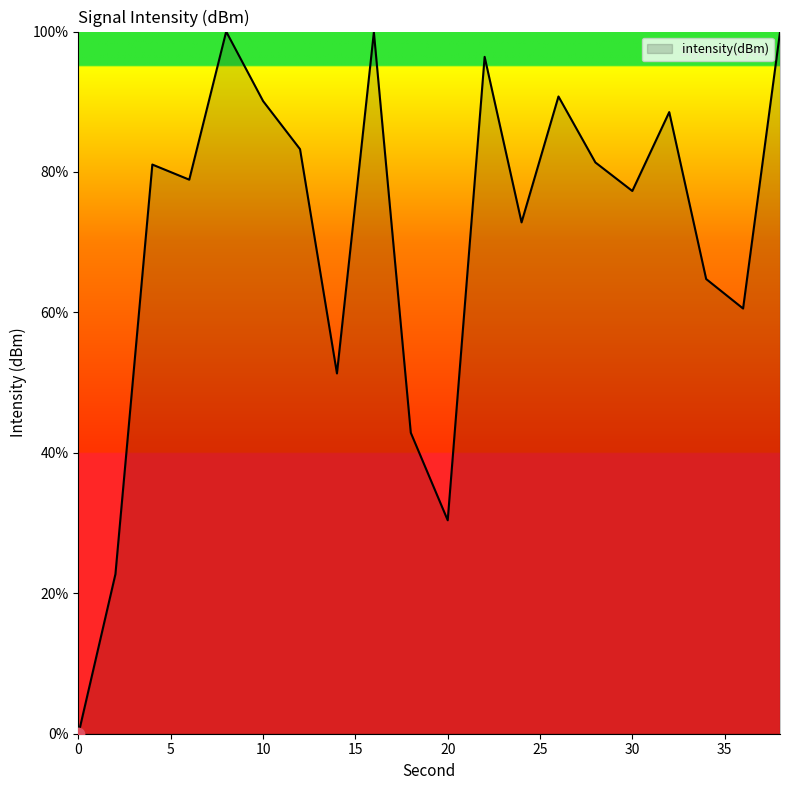

What is the greatest value displayed?

100.0